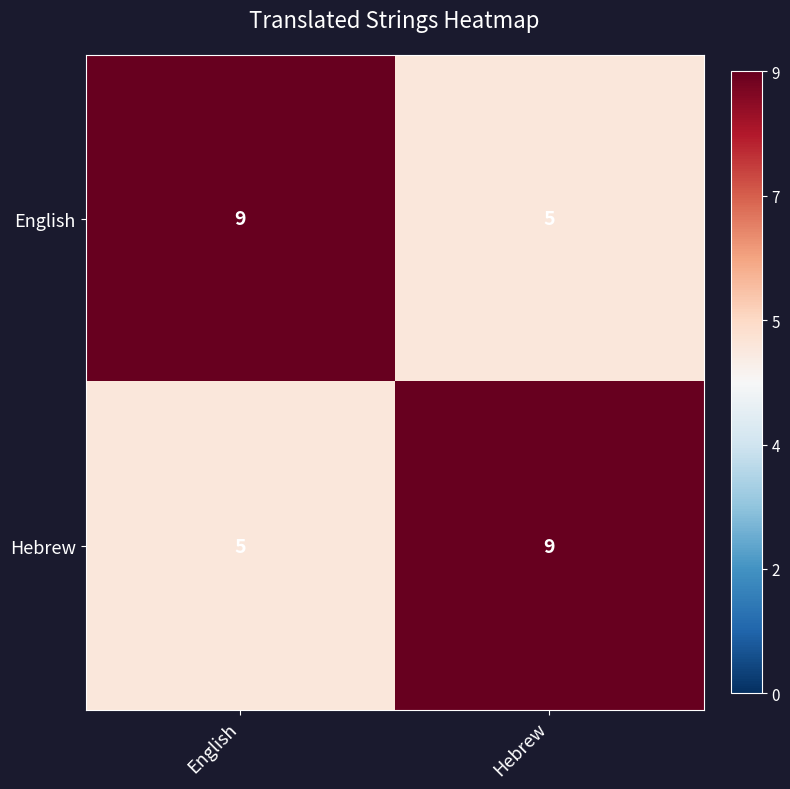

Rank the series at Hebrew from lowest to highest value.

English, Hebrew